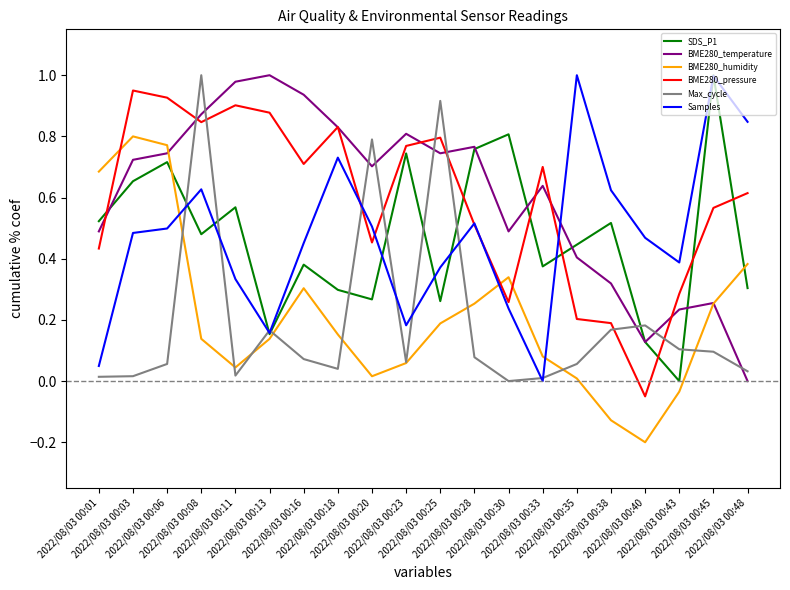

Which series changed the most between 2022/08/03 00:23 and 2022/08/03 00:38?

BME280_pressure